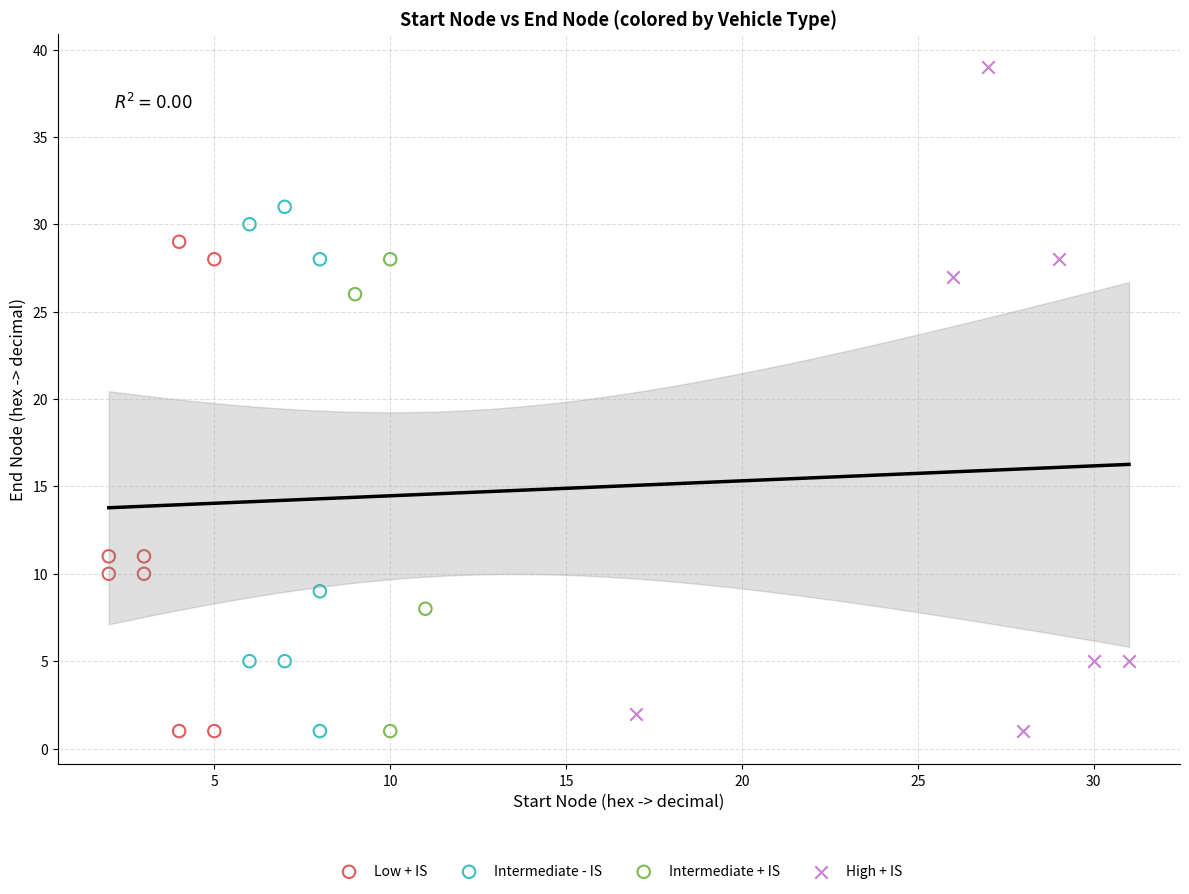

Which series contains the highest Y value?

High + IS